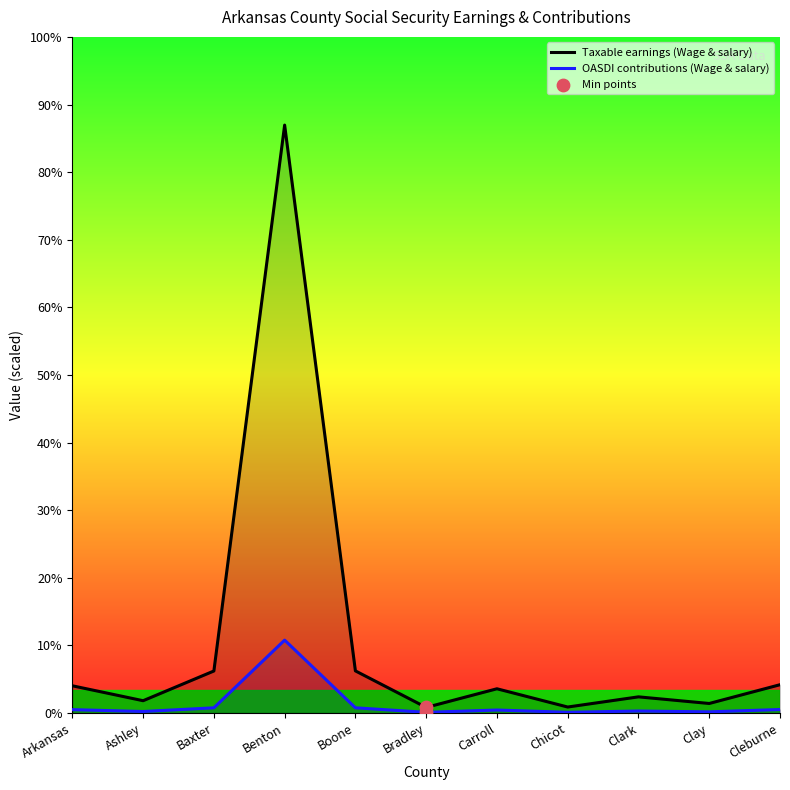

At how many categories does at least one series exceed 1521517?

1